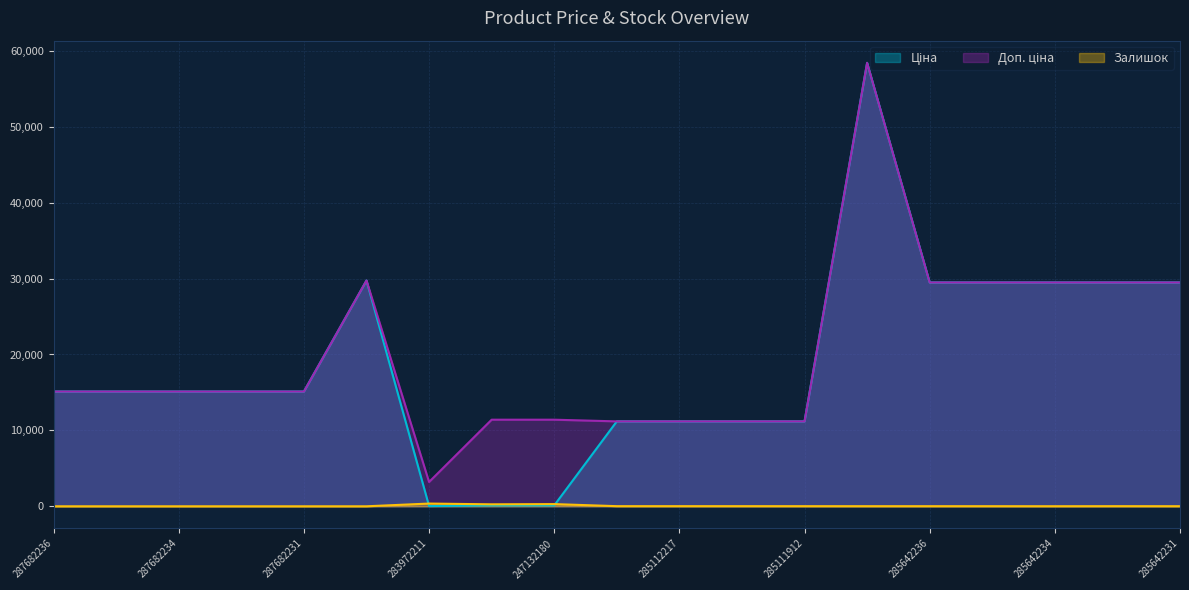

Which category has the highest value in the Ціна series?

285662232